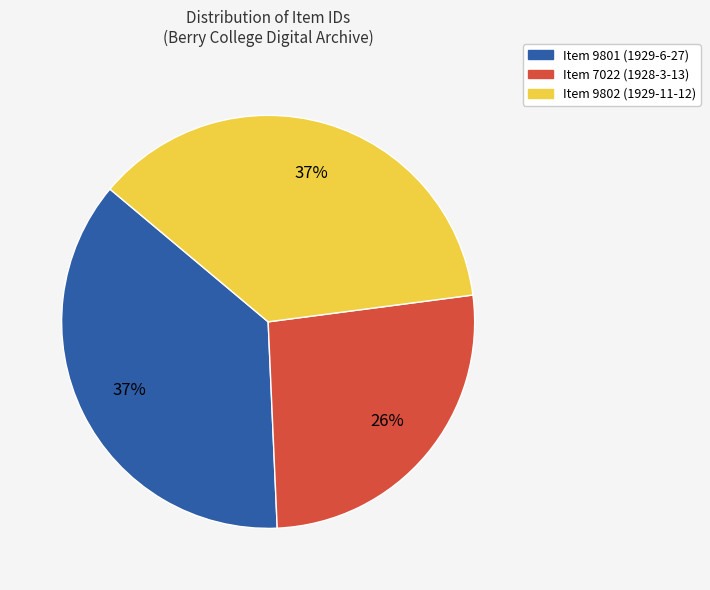

Which category has the smallest portion of the pie?

Item 7022 (1928-3-13)